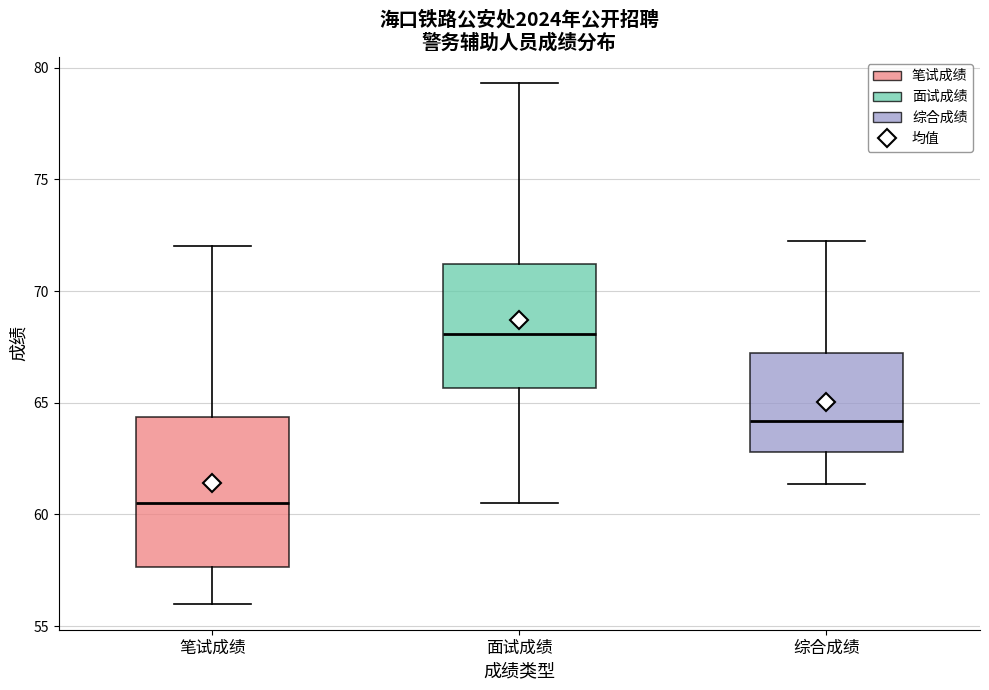

Reading left to right, read every box against the y-axis: the position of its median line, the range the box covers, and the ends of its whiskers. The values are not printed on the chart, so give them approximately, as read against the axis.

笔试成绩: median 60.5, box 57.5 to 64.5, whiskers 56.0 to 72.0
面试成绩: median 68.0, box 65.5 to 71.0, whiskers 60.5 to 79.5
综合成绩: median 64.0, box 63.0 to 67.5, whiskers 61.5 to 72.5